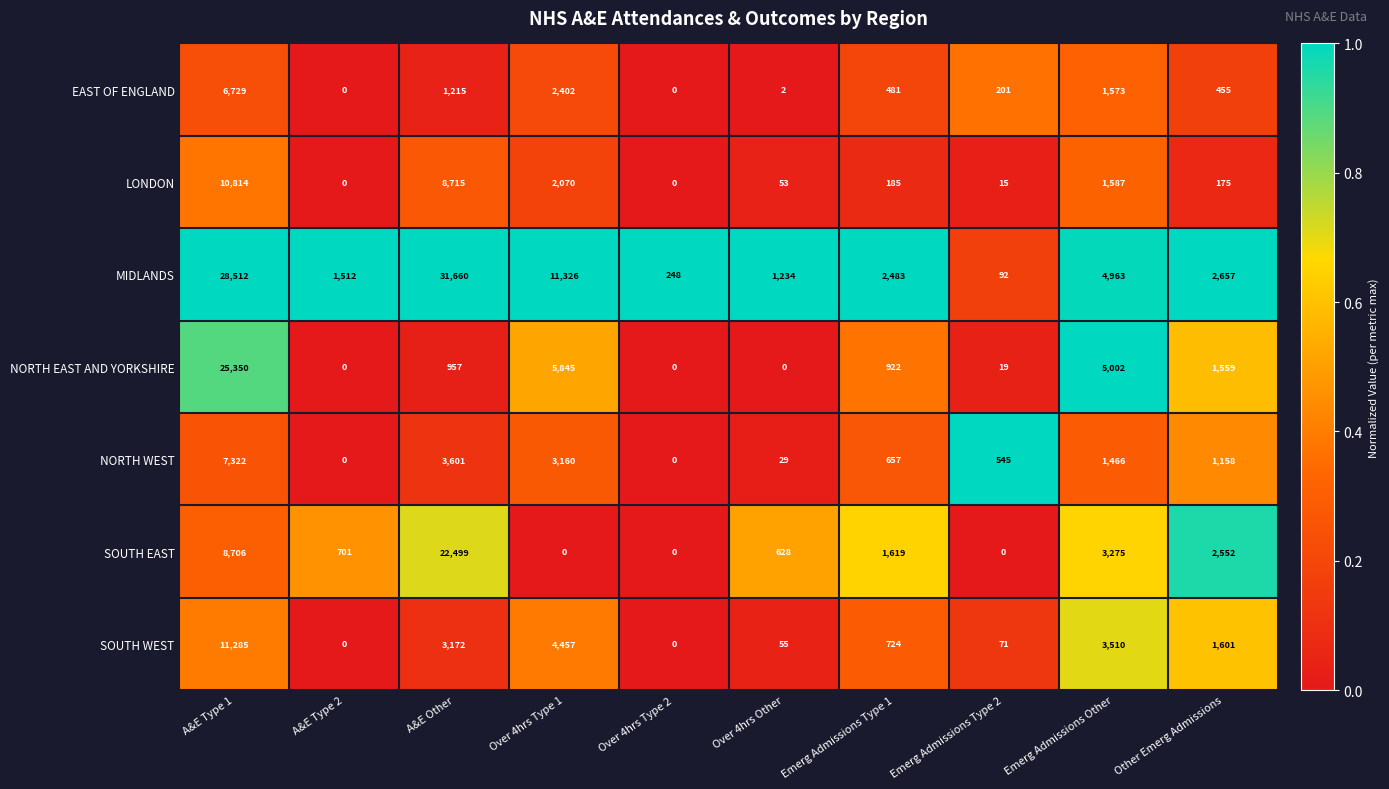

Which series has the largest total across all categories?

MIDLANDS